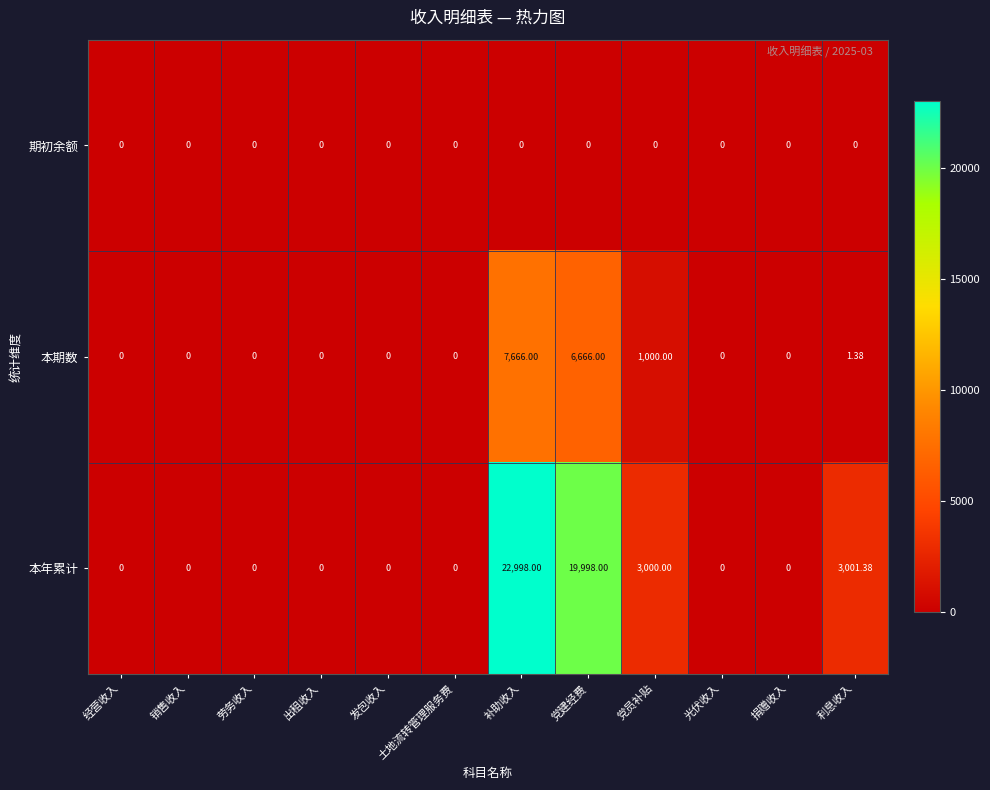

How many distinct data groups are displayed?

3